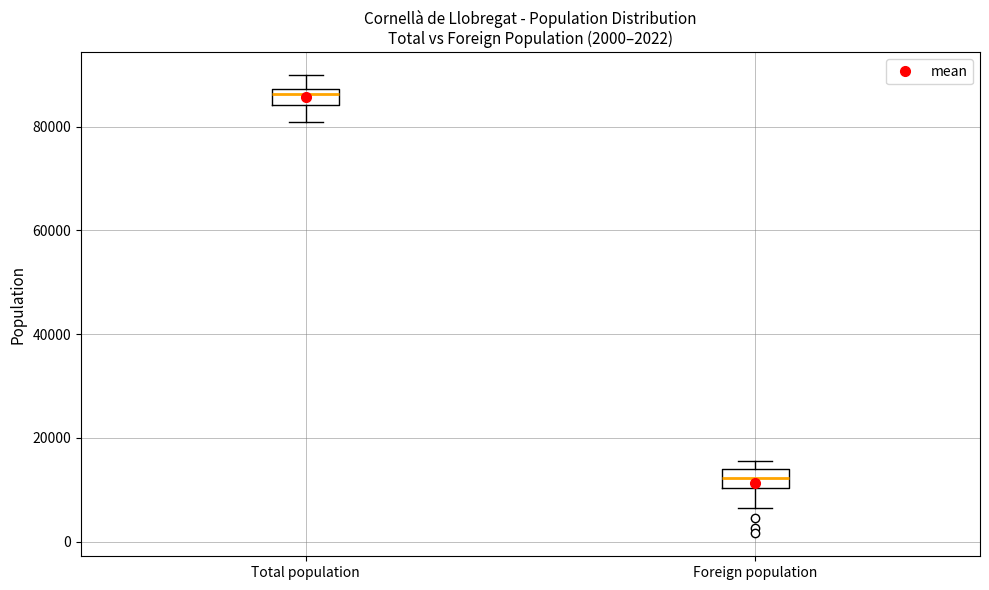

Reading left to right, transcribe this box plot: for each box, give where its median line is, the range the box spans, and where its two whiskers end, as read against the y-axis. The values are not printed on the chart, so give them approximately, as read against the axis.

Total population: median 86000, box 84000 to 88000, whiskers 80000 to 90000
Foreign population: median 12000, box 10000 to 14000, whiskers 6000 to 16000